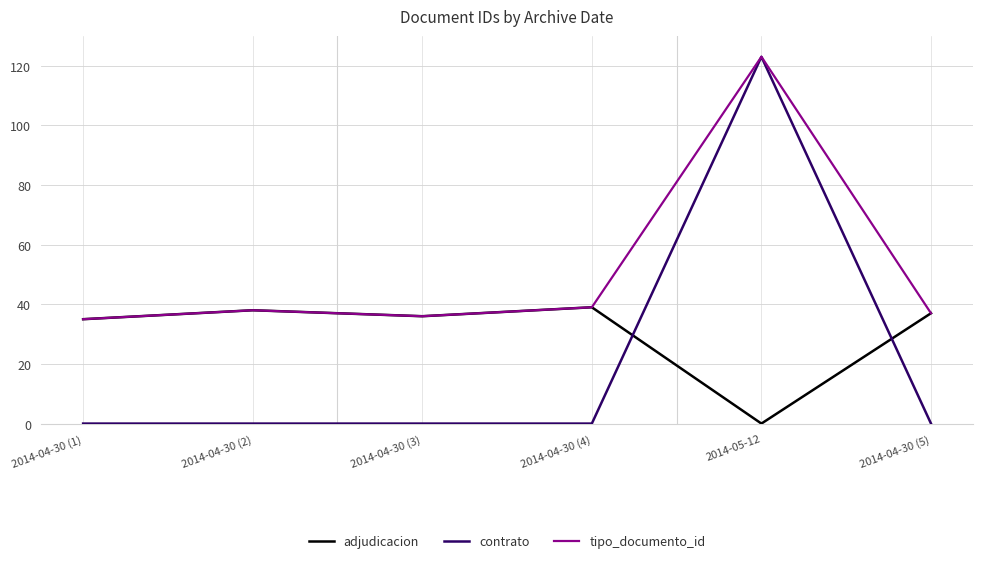

Reading left to right, transcribe all the data shown in this chart.

adjudicacion: 2014-04-30 (1)=35	2014-04-30 (2)=38	2014-04-30 (3)=36	2014-04-30 (4)=39	2014-05-12=0	2014-04-30 (5)=37
contrato: 2014-04-30 (1)=0	2014-04-30 (2)=0	2014-04-30 (3)=0	2014-04-30 (4)=0	2014-05-12=123	2014-04-30 (5)=0
tipo_documento_id: 2014-04-30 (1)=35	2014-04-30 (2)=38	2014-04-30 (3)=36	2014-04-30 (4)=39	2014-05-12=123	2014-04-30 (5)=37